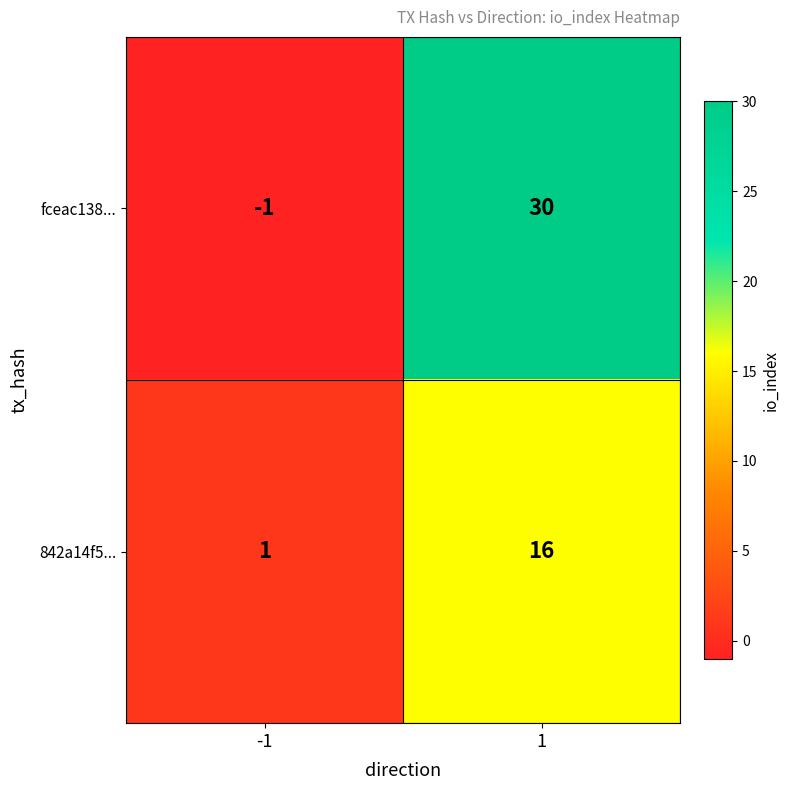

At which category is the sum across all series the highest?

1